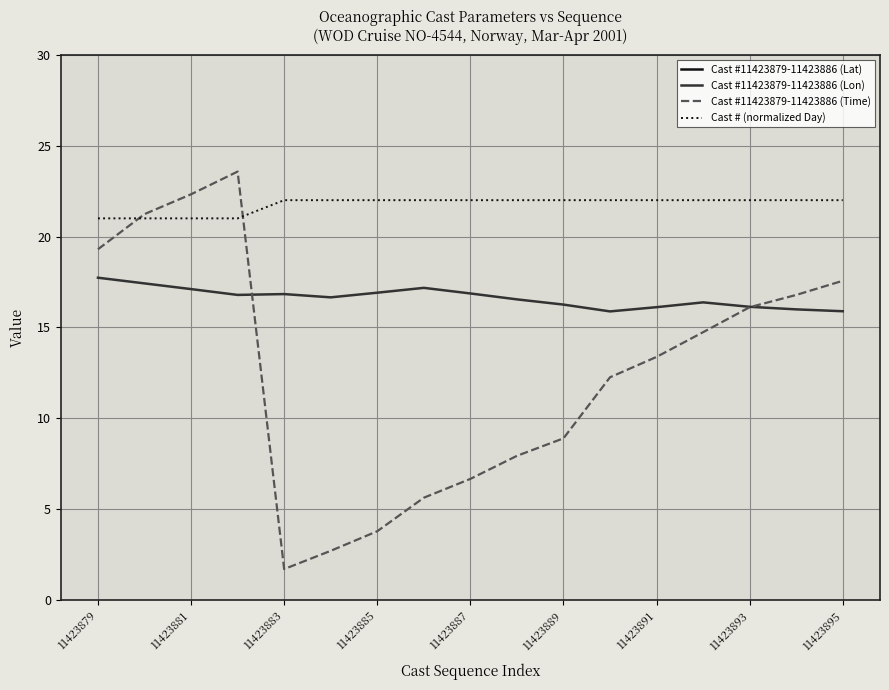

True or false: Cast #11423879-11423886 (Time) has a value of 19.3 at 11423879.

True